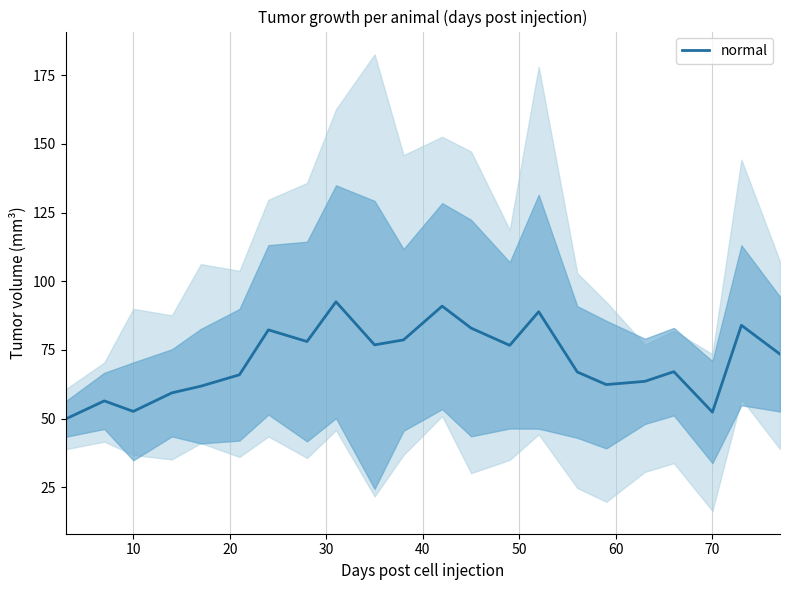

What is the maximum value for normal?

92.5